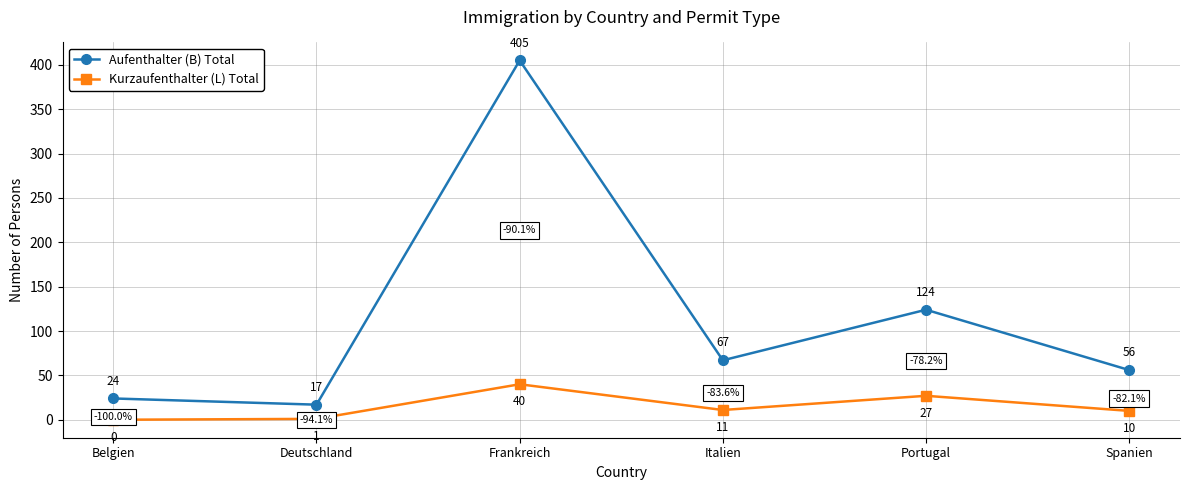

What is the label of the 2nd point from the right?

Portugal